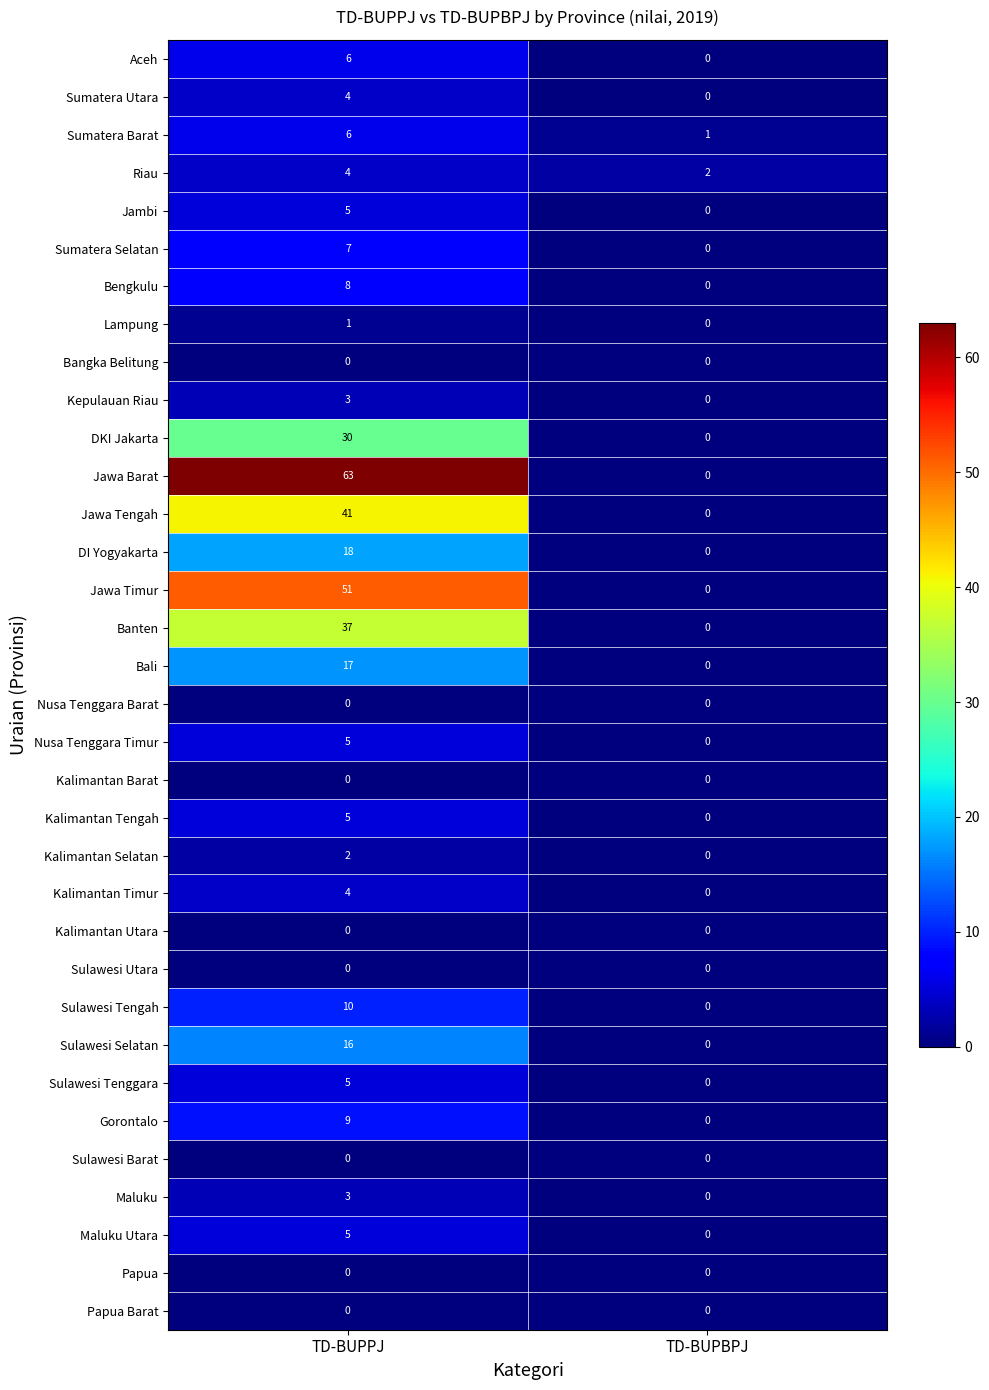

The value of Kalimantan Timur at TD-BUPBPJ is 0. True or false?

True